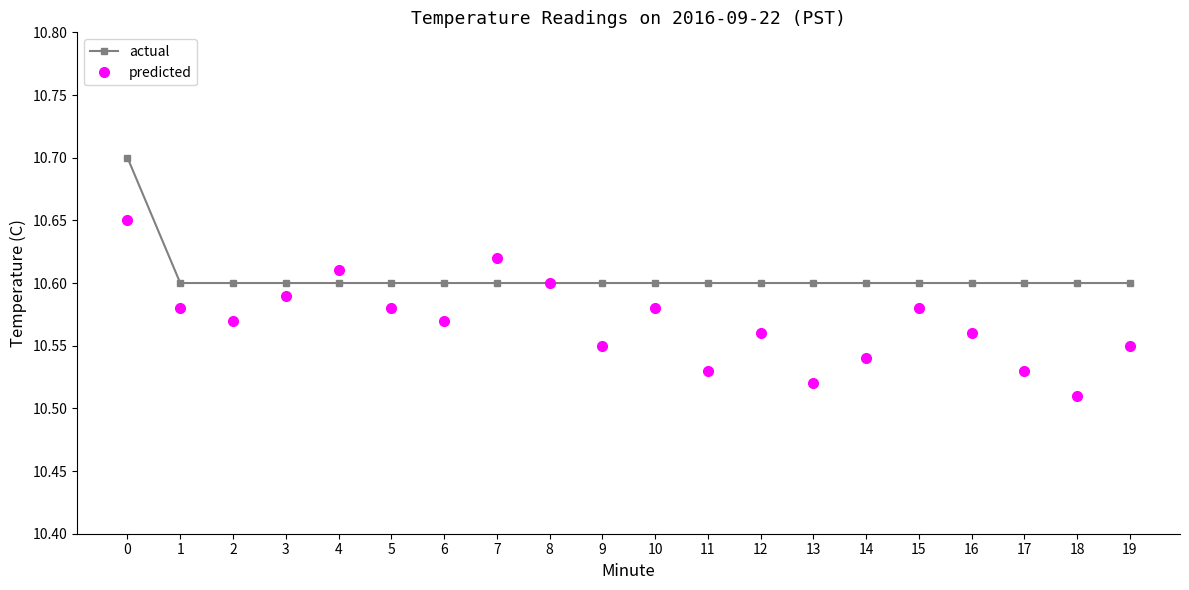

The value of predicted at 2 is 10.6. True or false?

True